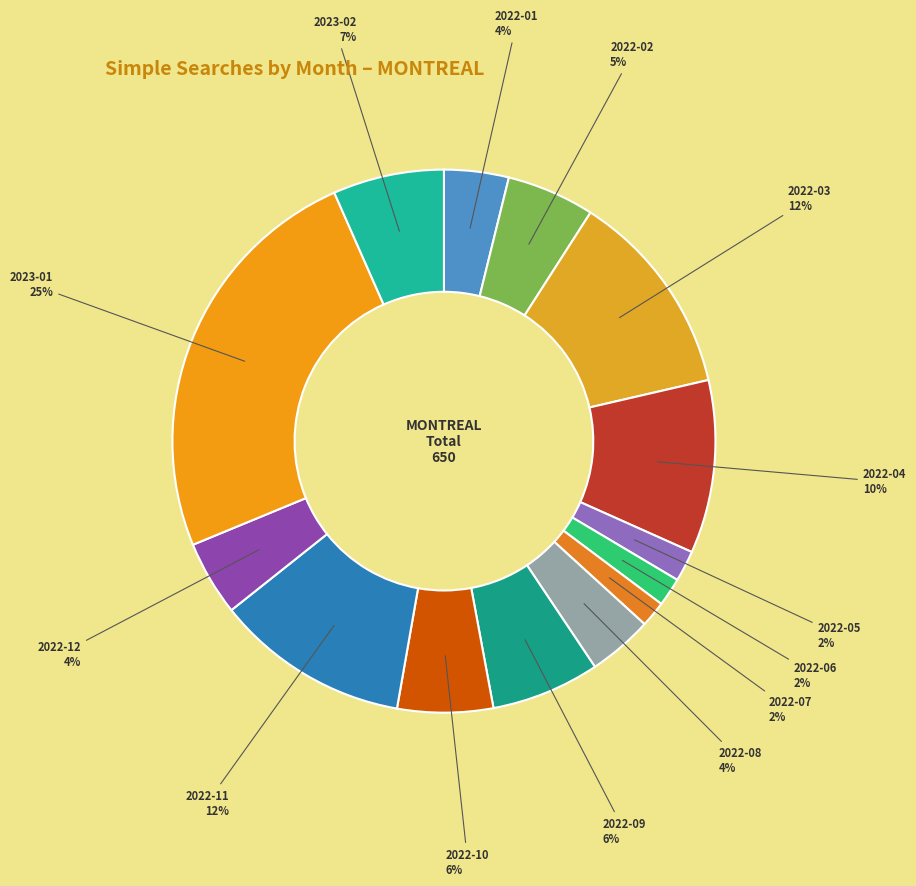

How many segments does this pie chart have?

14